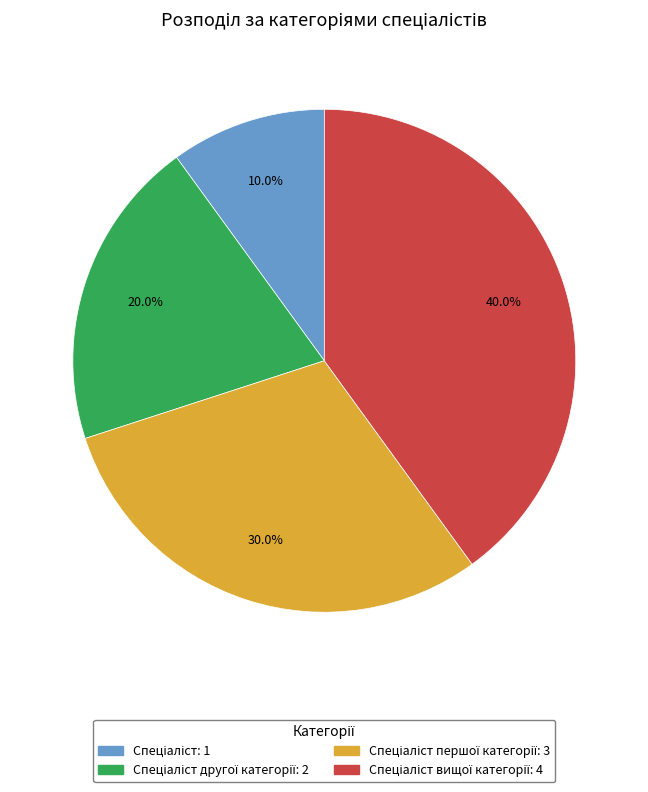

Does any single category account for the majority?

No